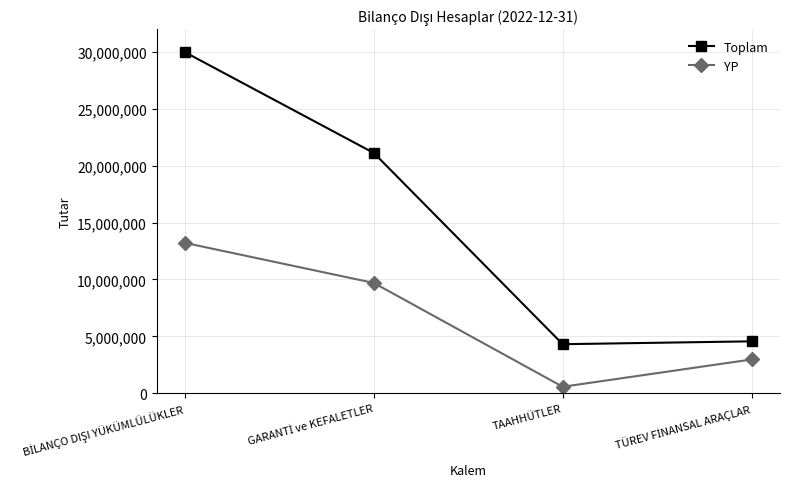

True or false: Toplam and YP cross at least once.

False